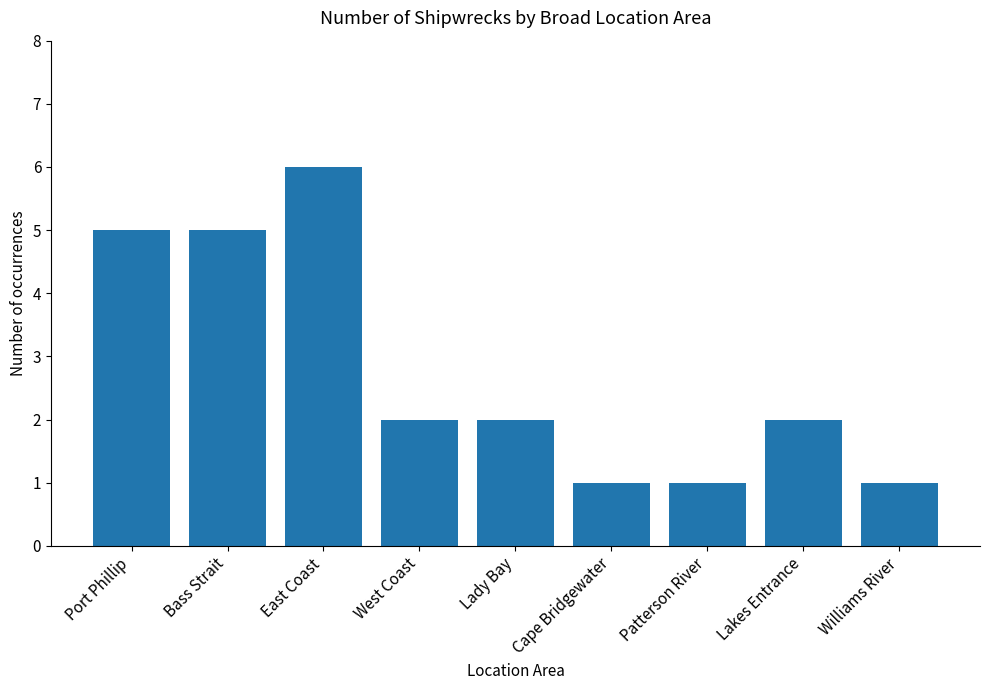

Reading right to left, extract all data points from this chart.

1	2	1	1	2	2	6	5	5